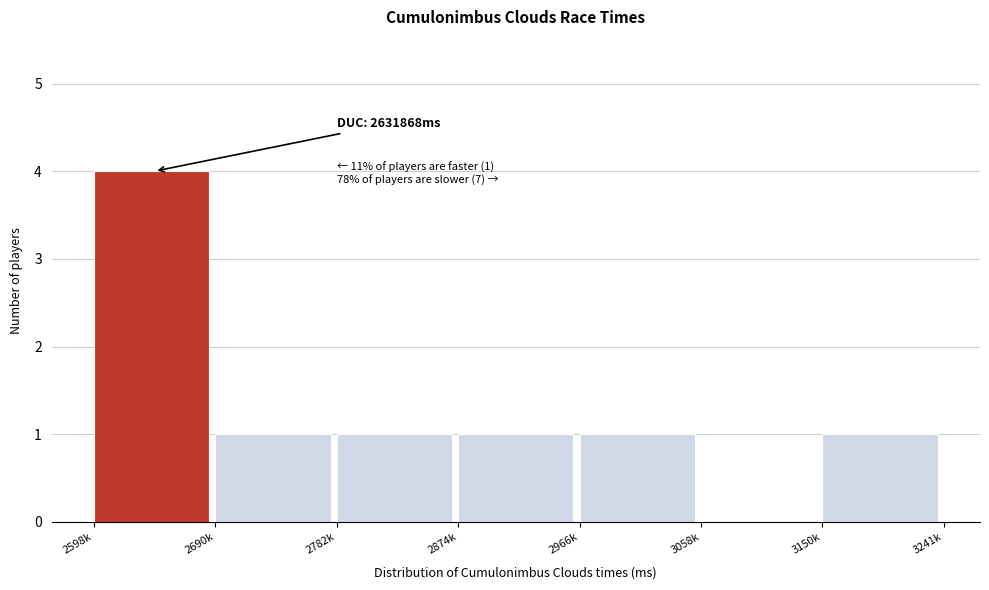

Reading left to right, list all the values displayed in this chart.

2598k=4	2690k=1	2782k=1	2874k=1	2966k=1	3058k=0	3150k=1